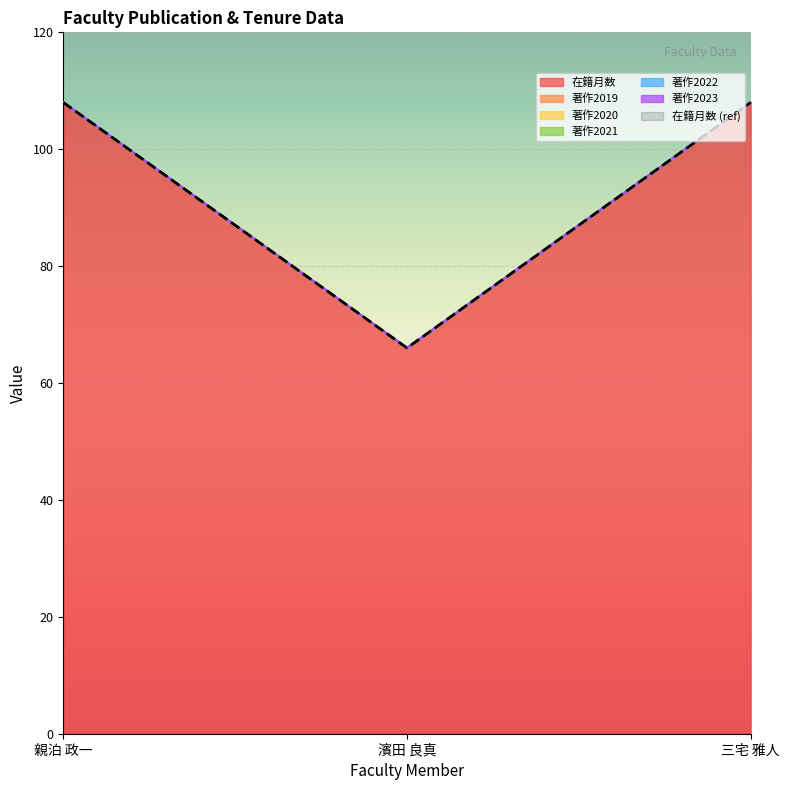

What is the total value across all series at 親泊 政一?

108